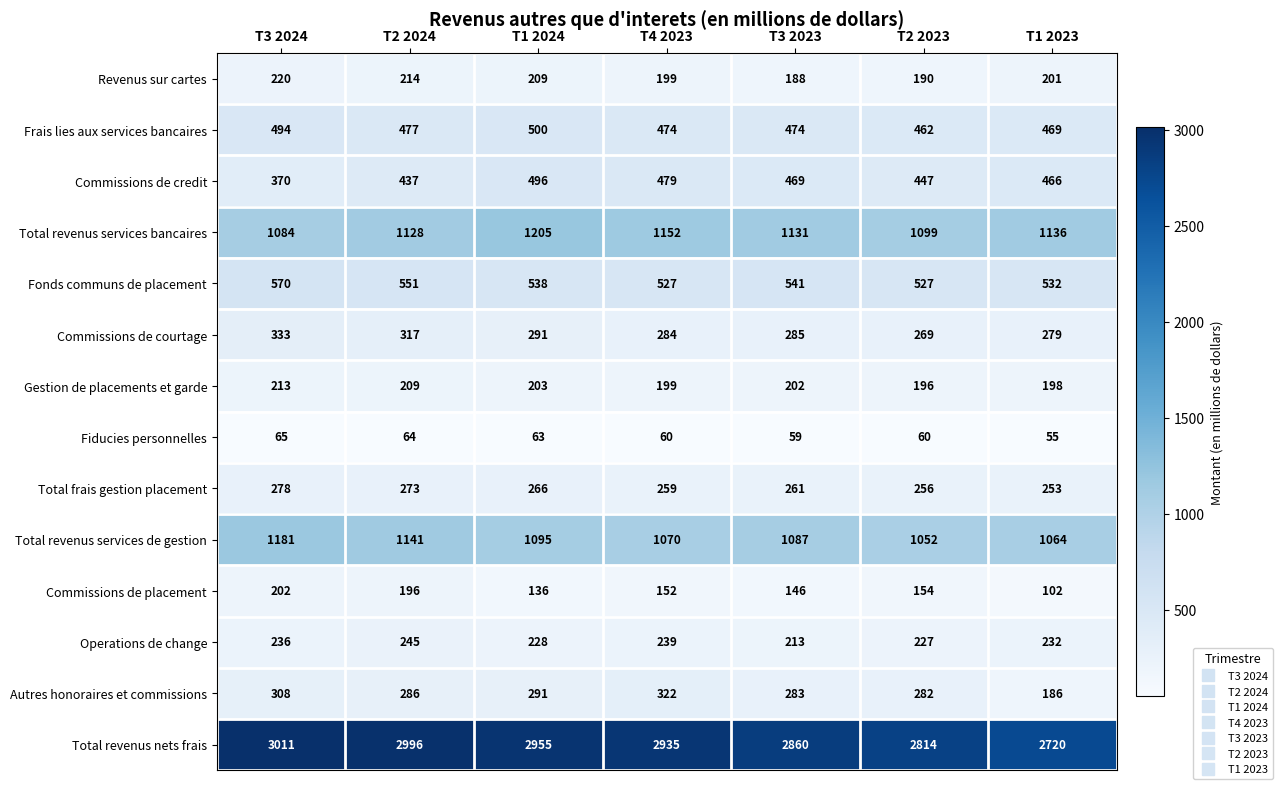

How many values in the Operations de change series are below 232?

3